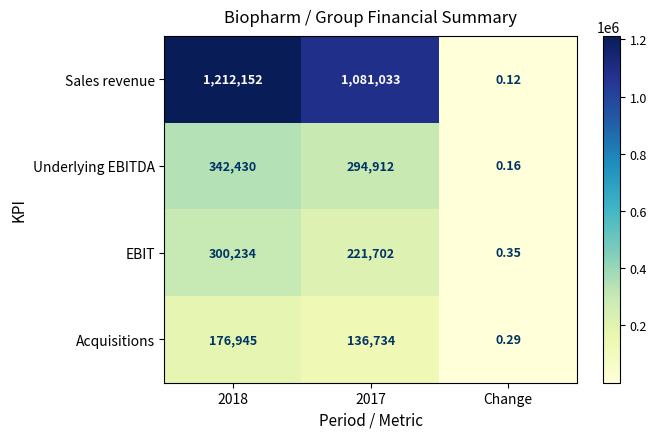

Which series has the widest spread of values?

Sales revenue